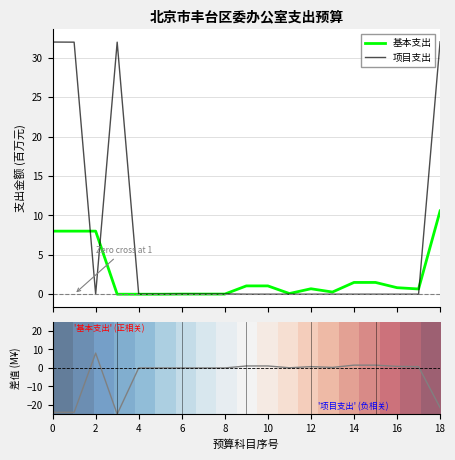

Which category has the highest value across all series?

18